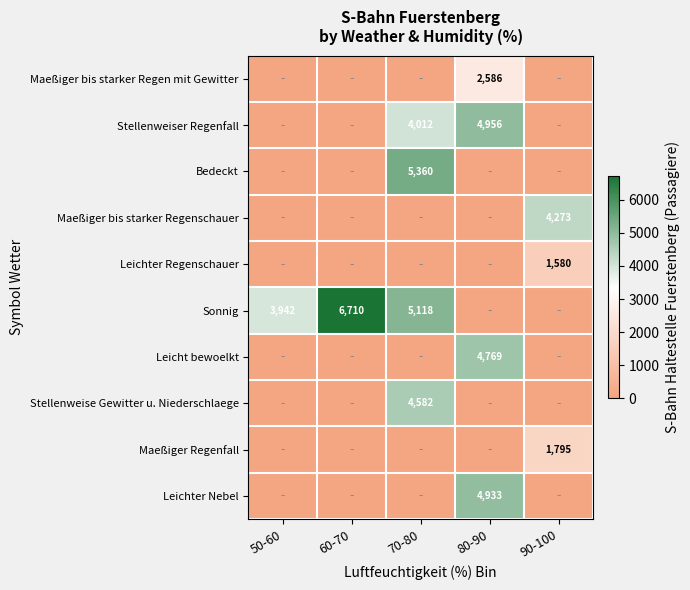

True or false: Leicht bewoelkt has a value of 7571 at 80-90.

False